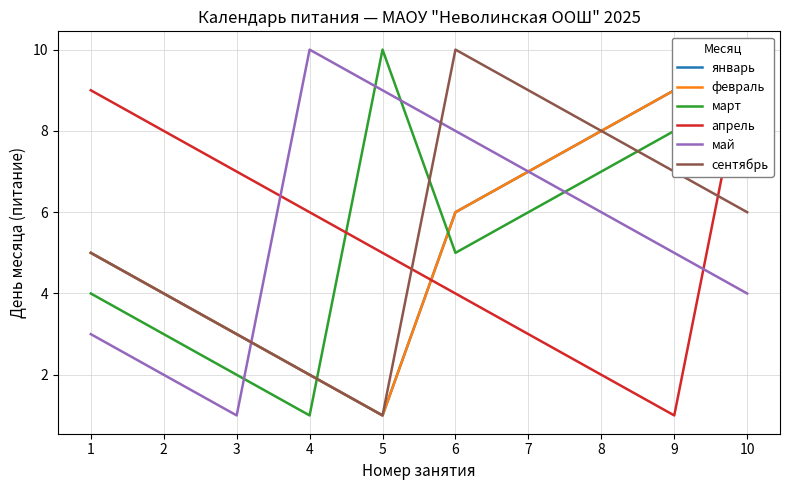

Which category has the lowest value across all series?

5